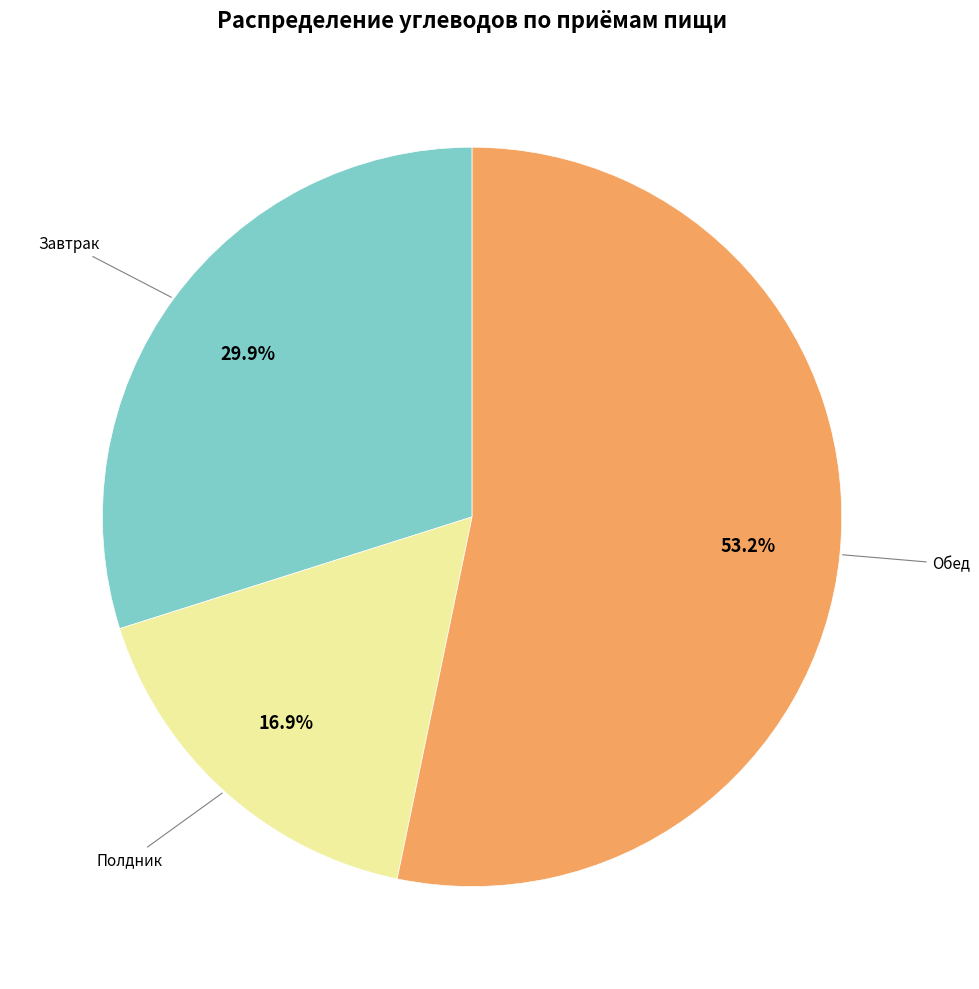

How many segments does this pie chart have?

3